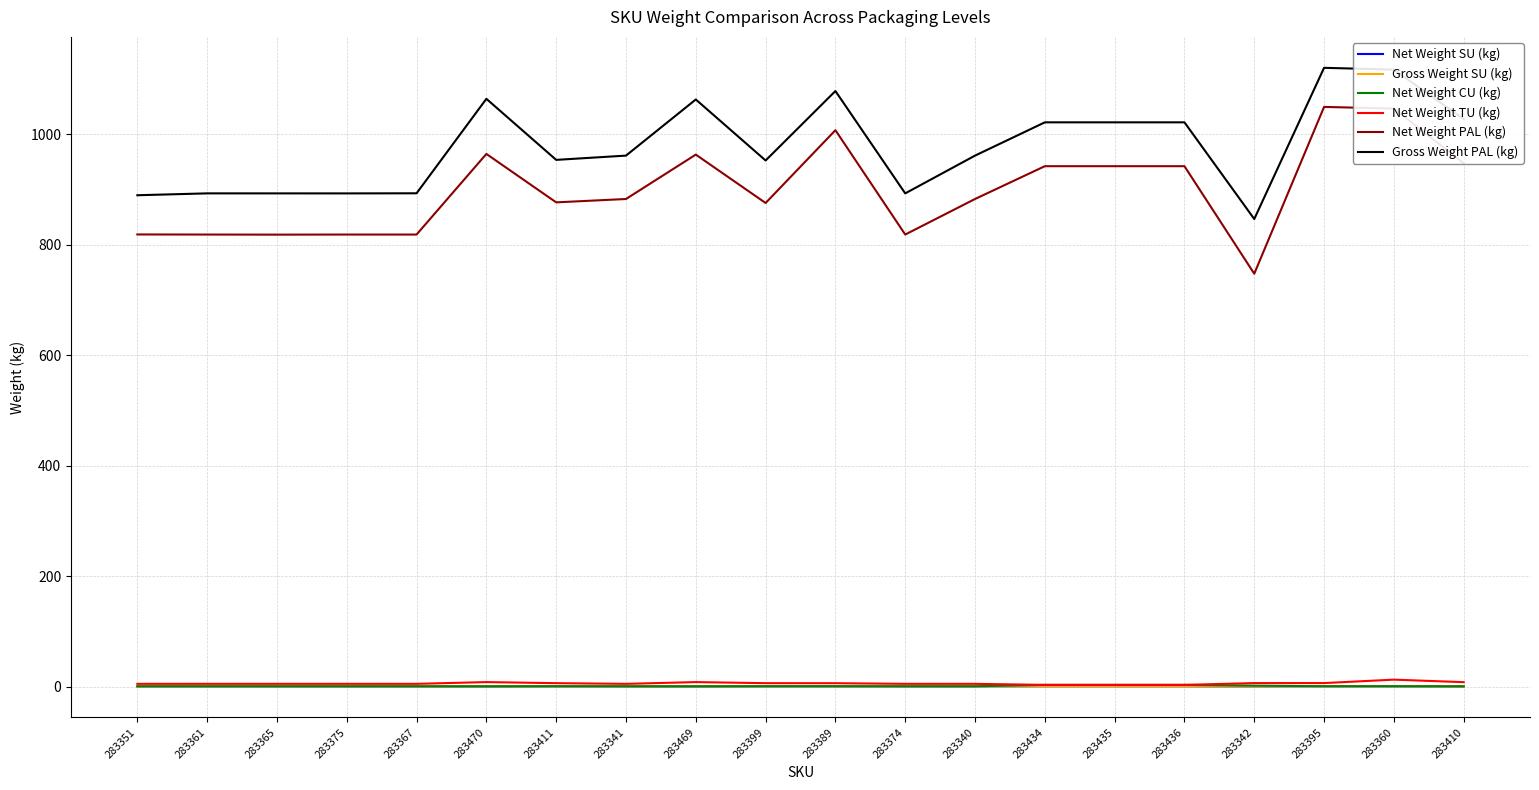

What is the approximate value of Net Weight TU (kg) at 283469?

8.0